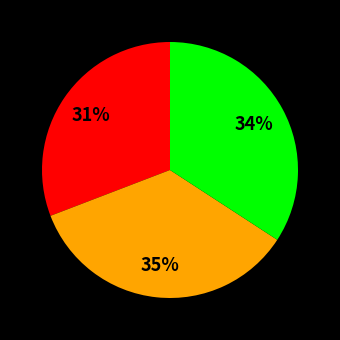

To the nearest percent, what is the difference between the largest and smallest slice percentages?

4%